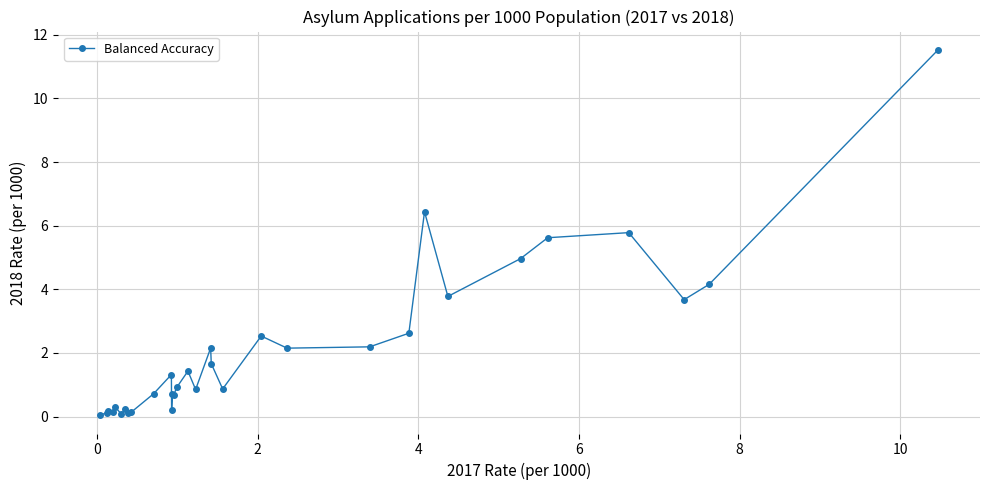

What is the sum of all values?

68.4